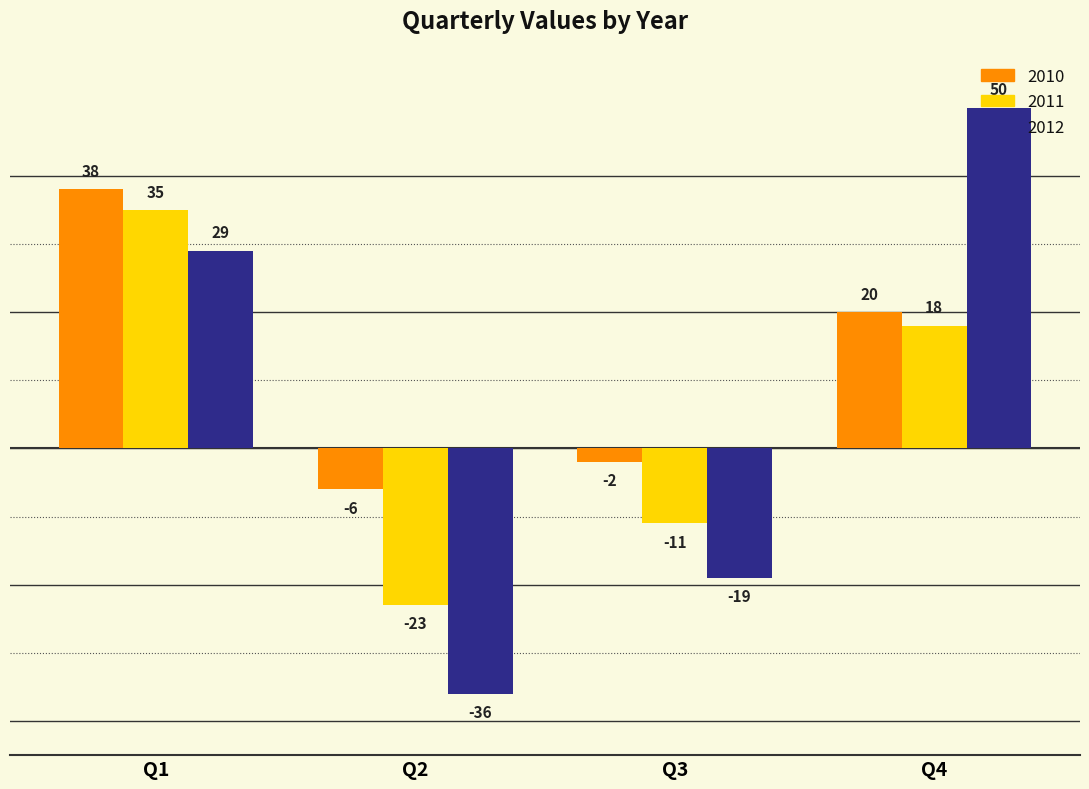

What is the greatest value displayed?

50